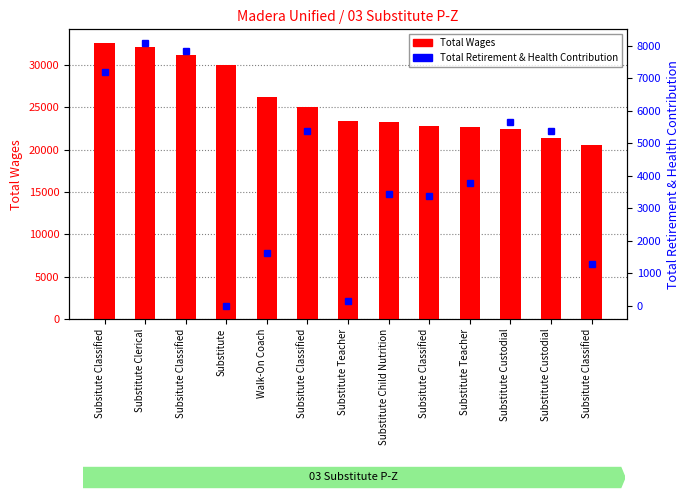

Rank the series by their maximum value, from lowest to highest.

Total Retirement & Health Contribution, Total Wages